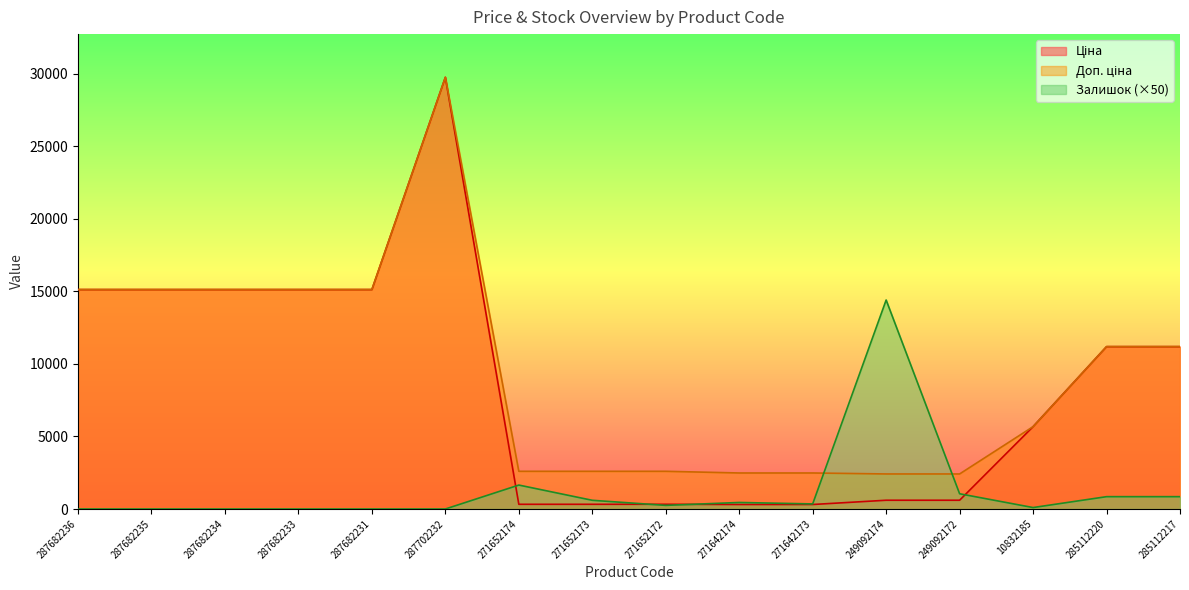

Is the value of Доп. ціна at 287682231 greater than the value of Ціна at 287702232?

No